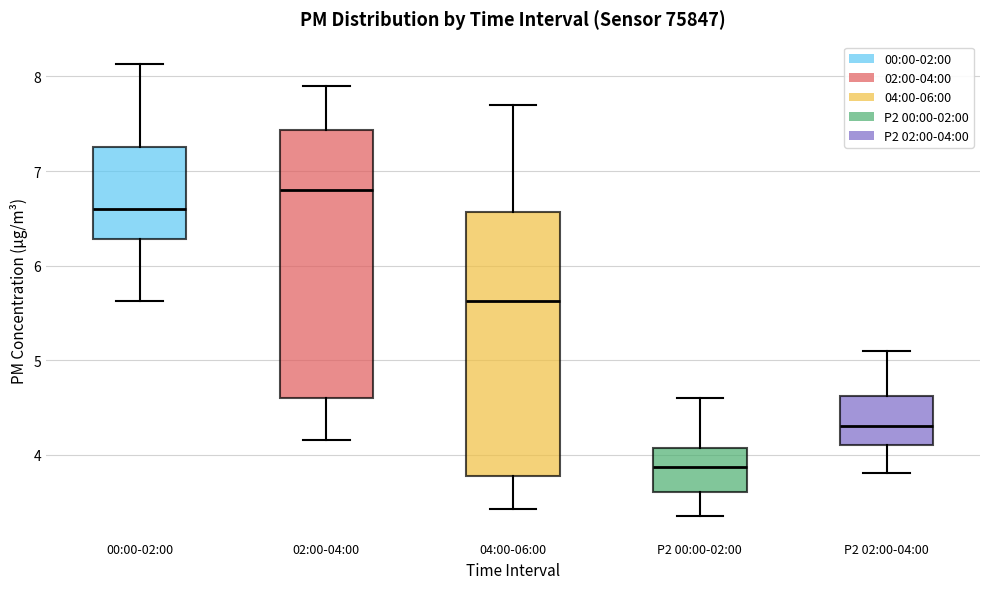

Reading left to right, transcribe this box plot: for each box, give where its median line is, the range the box spans, and where its two whiskers end, as read against the y-axis. The values are not printed on the chart, so give them approximately, as read against the axis.

00:00-02:00: median 6.6, box 6.3 to 7.3, whiskers 5.6 to 8.1
02:00-04:00: median 6.8, box 4.6 to 7.4, whiskers 4.2 to 7.9
04:00-06:00: median 5.6, box 3.8 to 6.6, whiskers 3.4 to 7.7
P2 00:00-02:00: median 3.9, box 3.6 to 4.1, whiskers 3.4 to 4.6
P2 02:00-04:00: median 4.3, box 4.1 to 4.6, whiskers 3.8 to 5.1